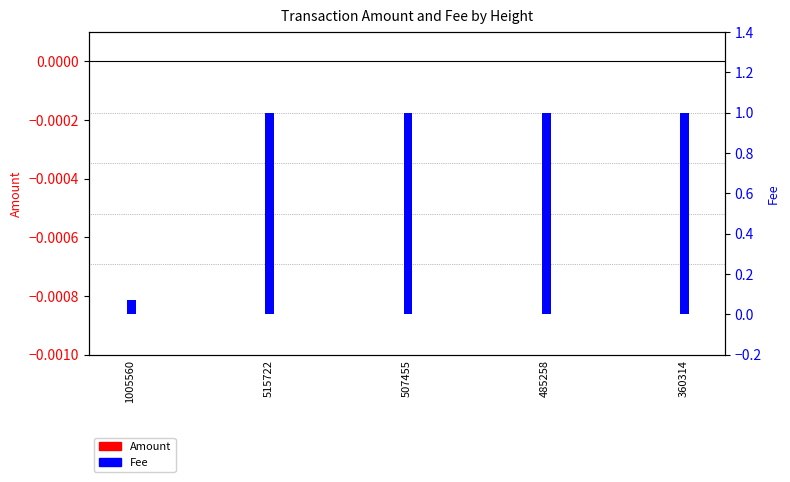

Is the value of Fee at 485258 greater than the value of Amount at 485258?

Yes